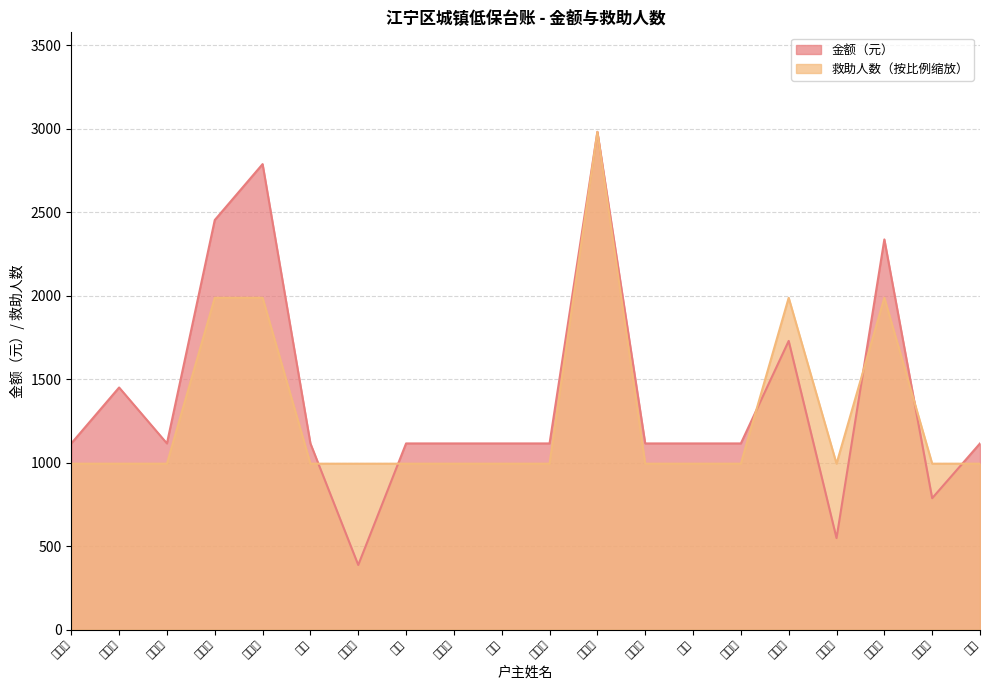

At which category does 金额（元） reach its first local peak?

潘朝旺